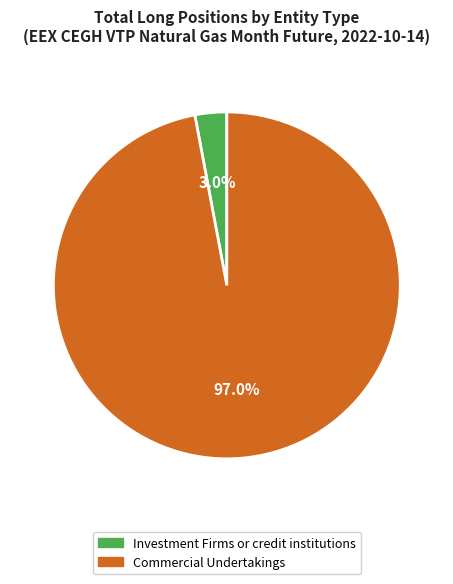

Is there a majority slice in this chart?

Yes